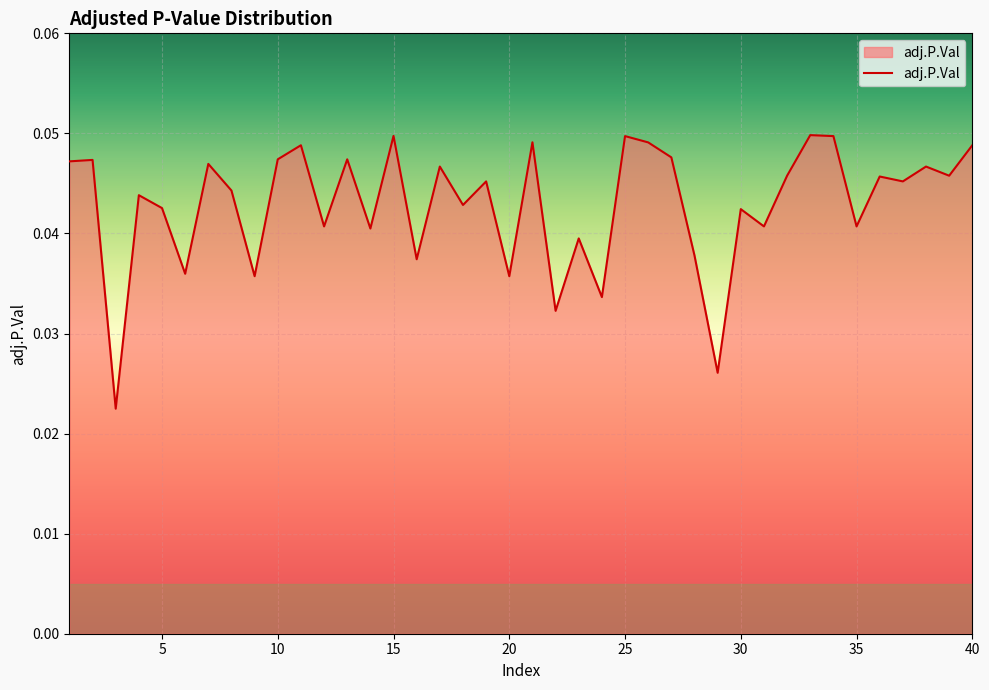

How many series are shown in this chart?

1